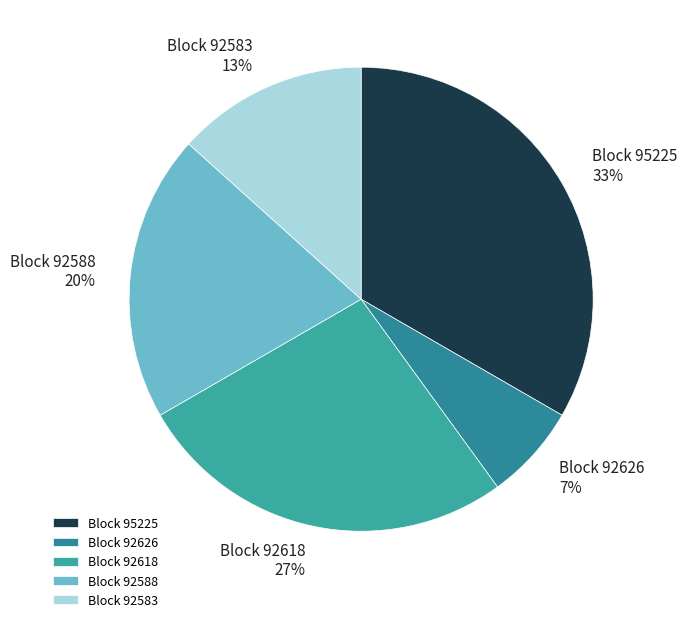

Rank the categories by value from highest to lowest.

Block 95225, Block 92618, Block 92588, Block 92583, Block 92626